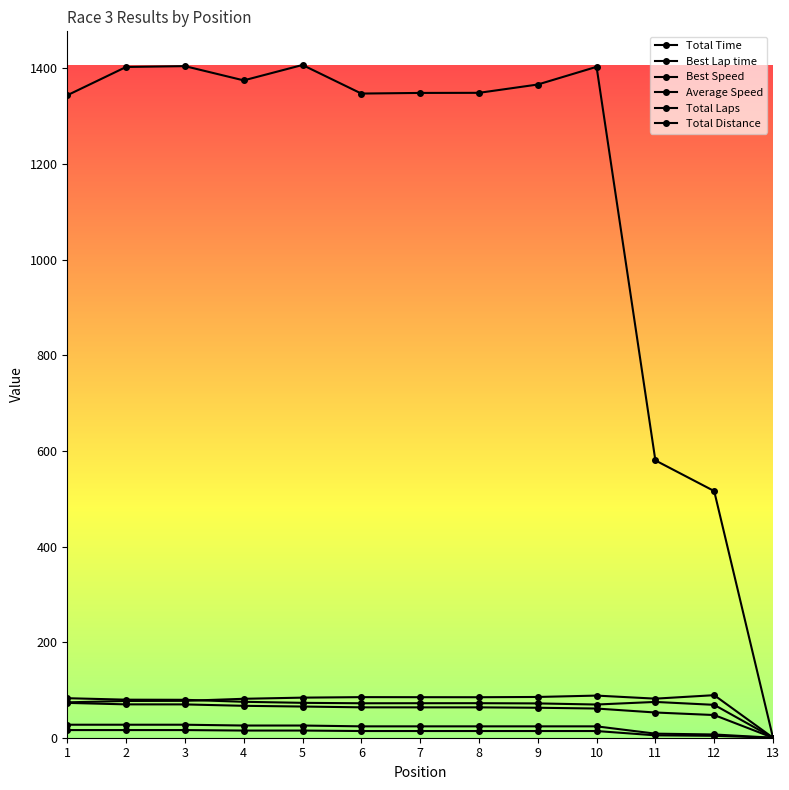

At which category is the sum across all series the highest?

3